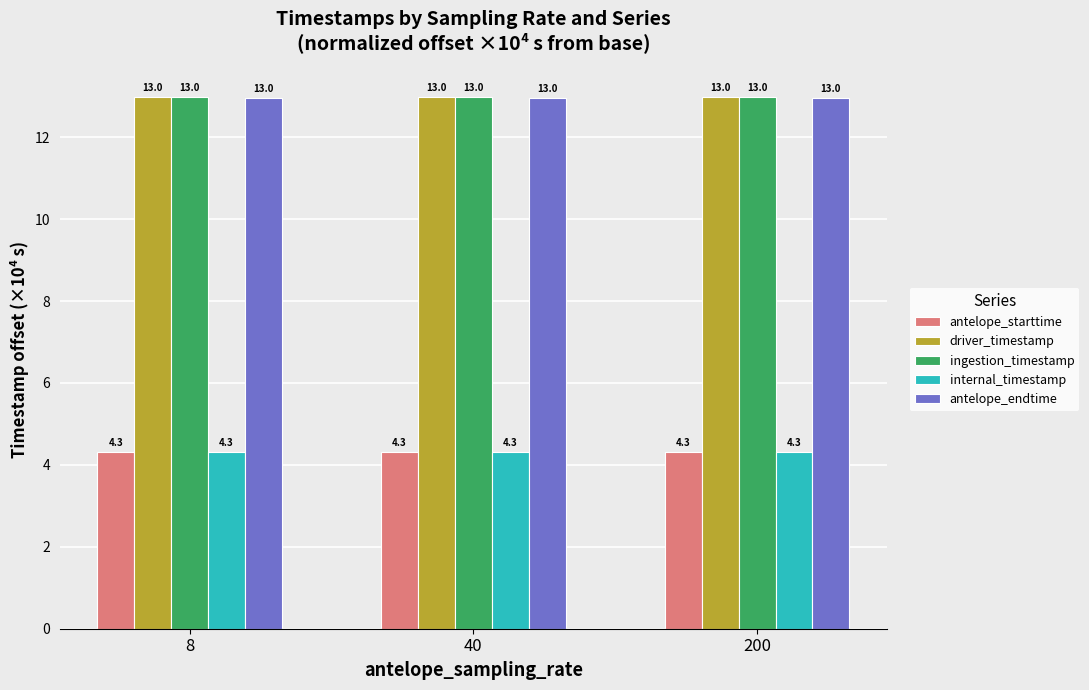

The value of antelope_endtime at 40 is 13.0. True or false?

True